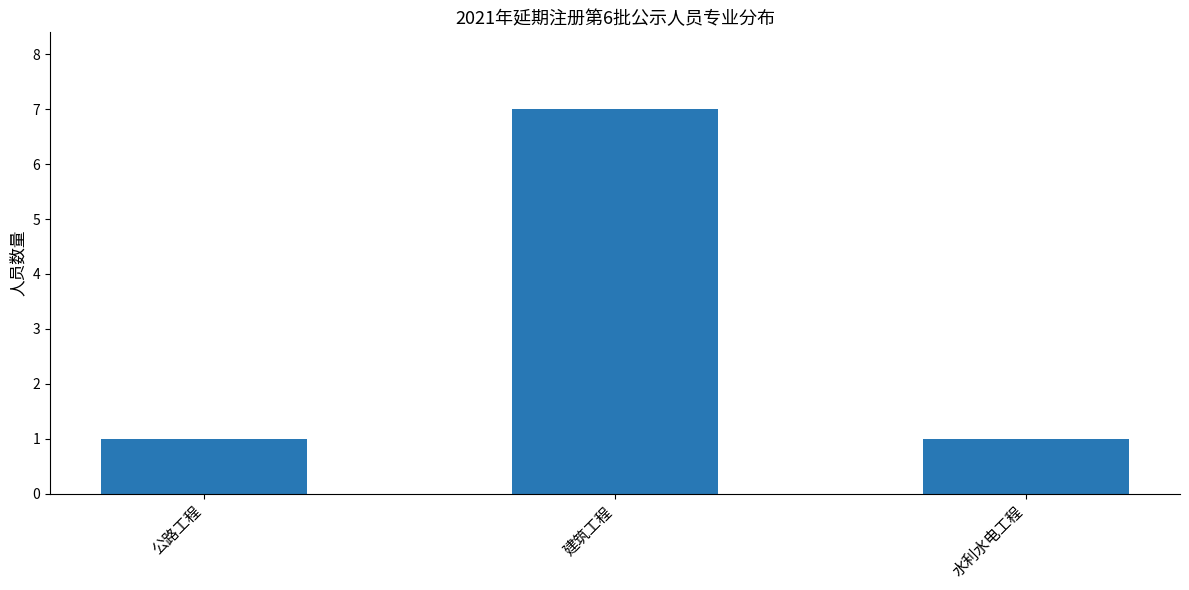

What is the value of the 3rd bar from the left?

1